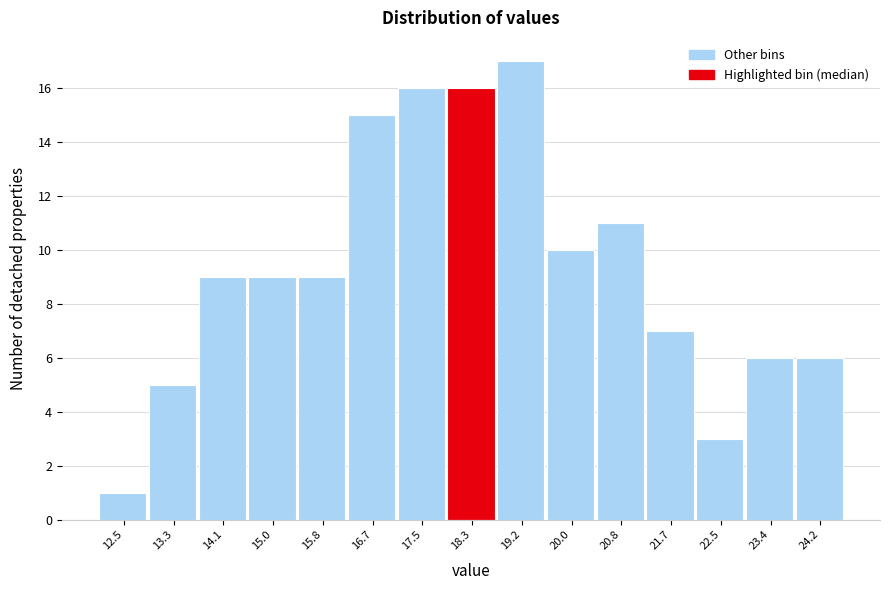

Reading left to right, transcribe all the data shown in this chart.

1	5	9	9	9	15	16	16	17	10	11	7	3	6	6